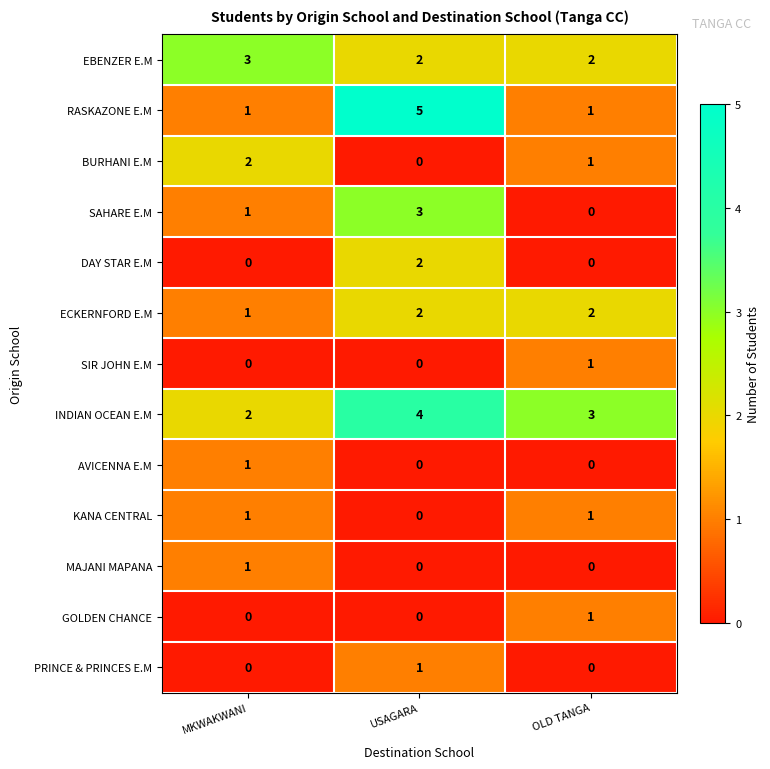

How many SIR JOHN E.M values are between 0 and 1?

3